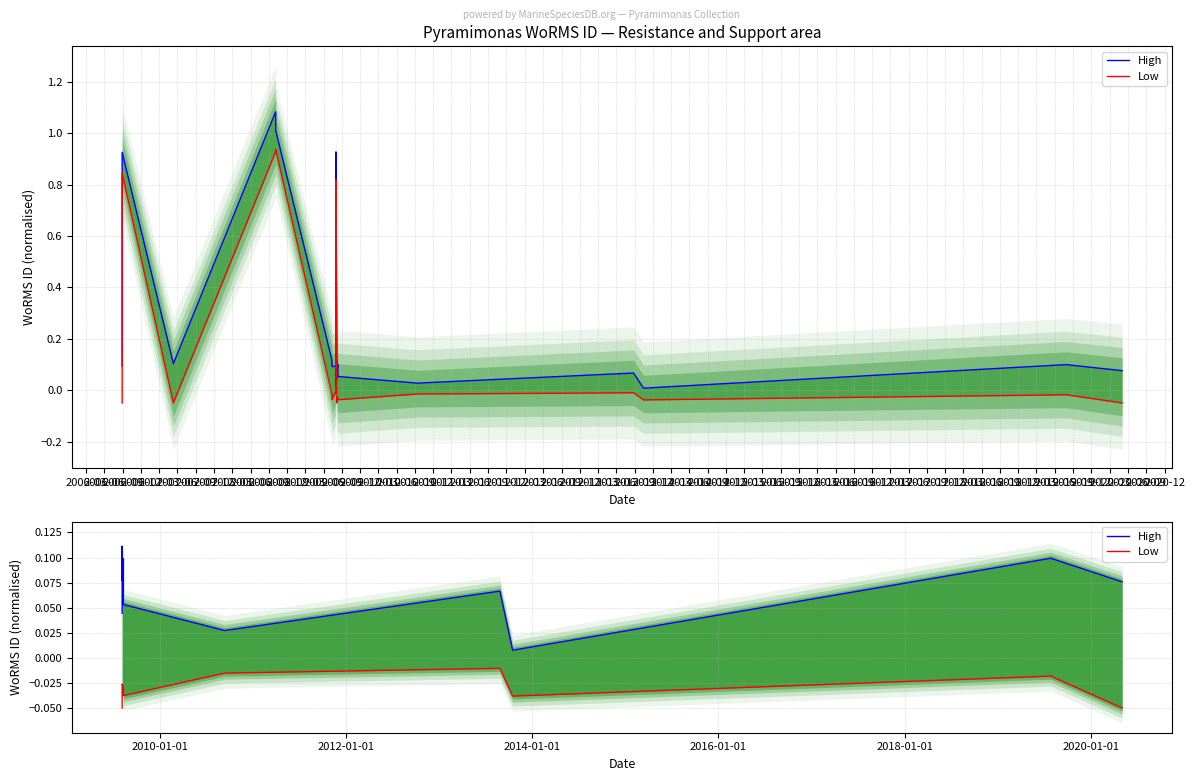

Rank the series by their average value, from lowest to highest.

Low, High